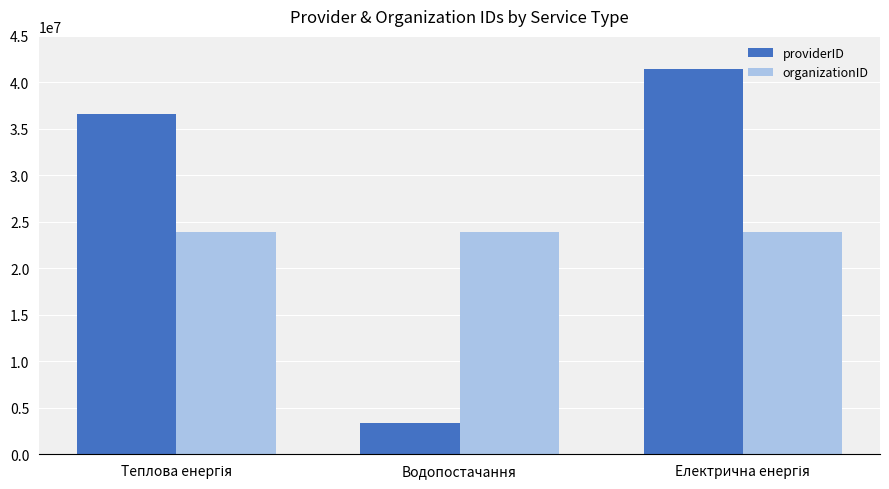

Is it true that organizationID equals 23941308 at Водопостачання?

True